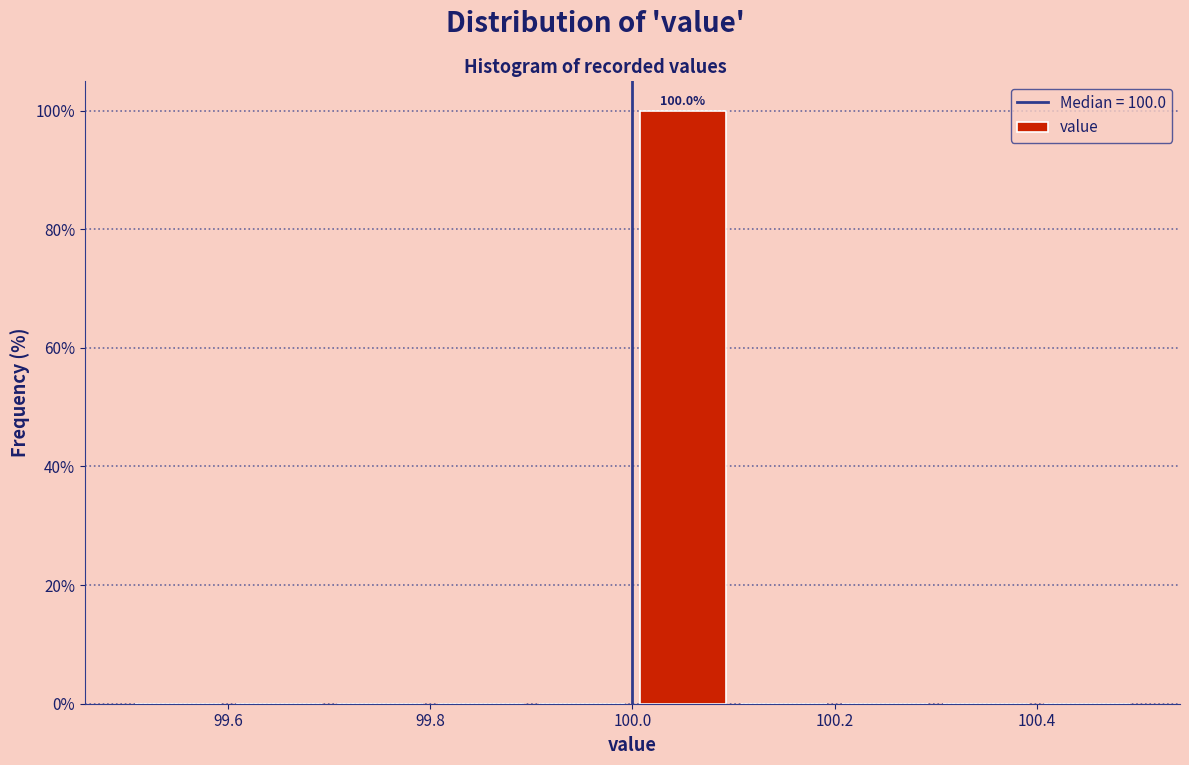

Which range on the x-axis has the tallest bar?

100.0 to 100.1